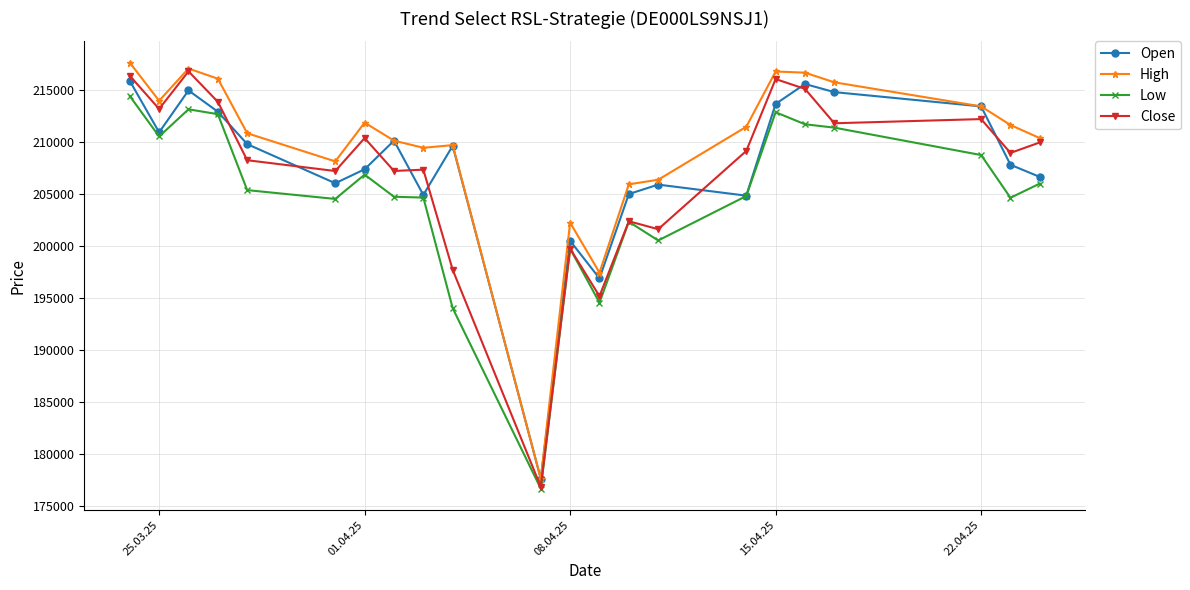

What is the value of the Low point at the 8th from the left?

204729